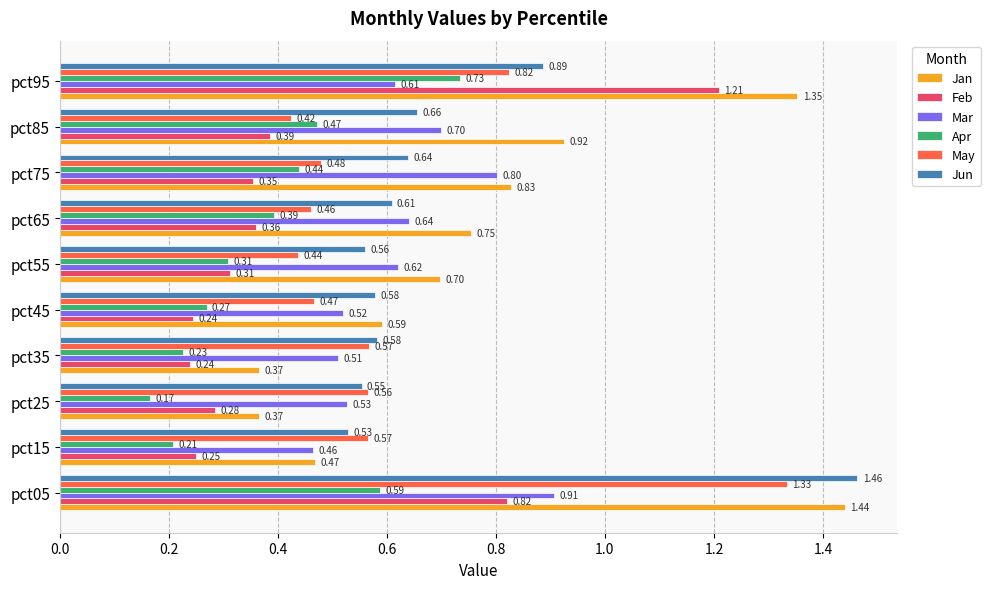

What is the total value across all series at pct95?

5.6